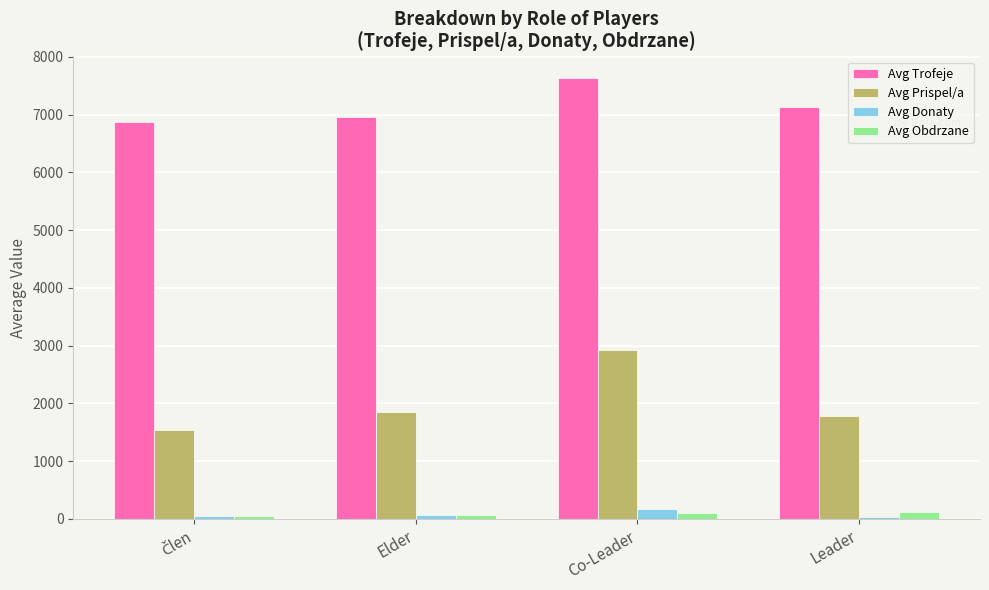

At which category is the sum across all series the highest?

Co-Leader